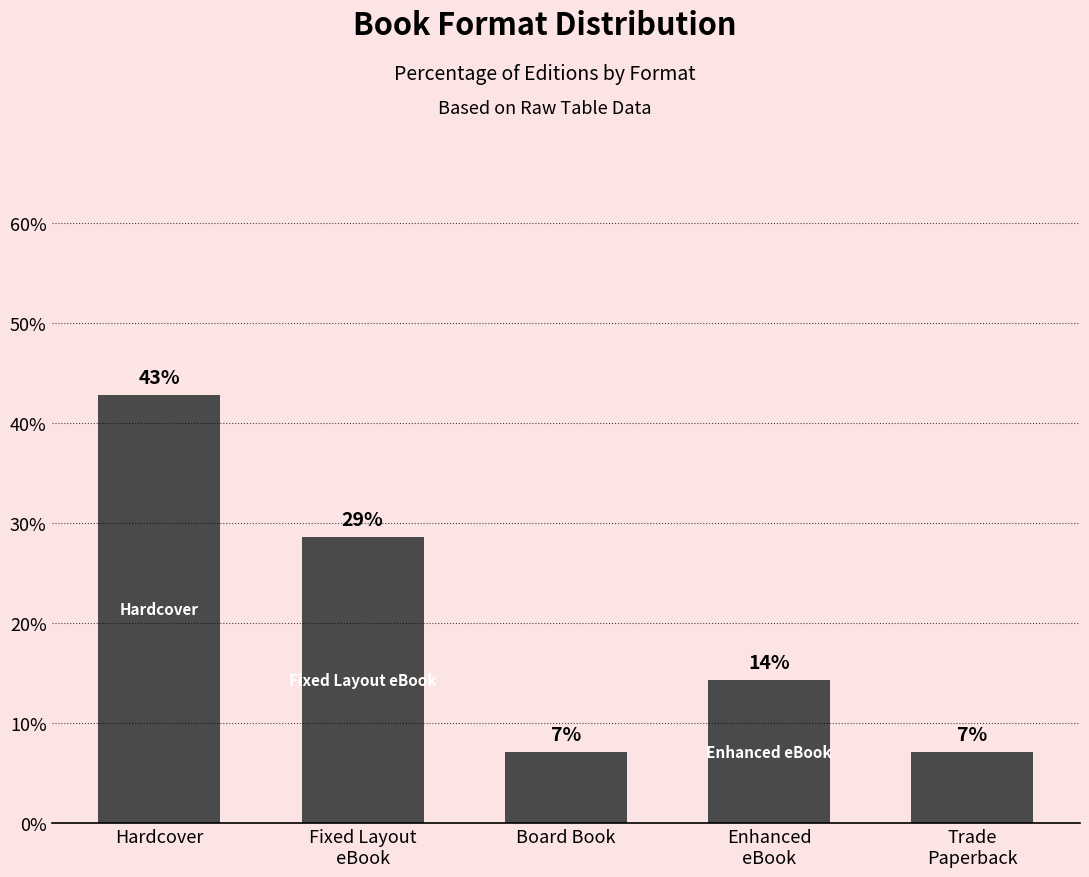

How many bars are there in total?

5